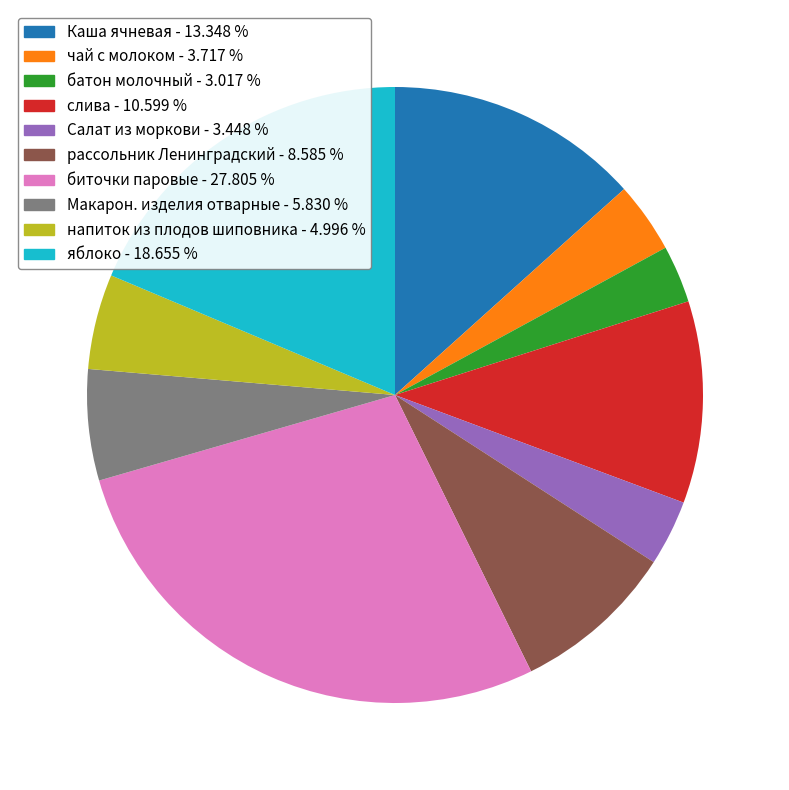

What is the ratio of the value at напиток из плодов шиповника to the value at Каша ячневая?

0.4